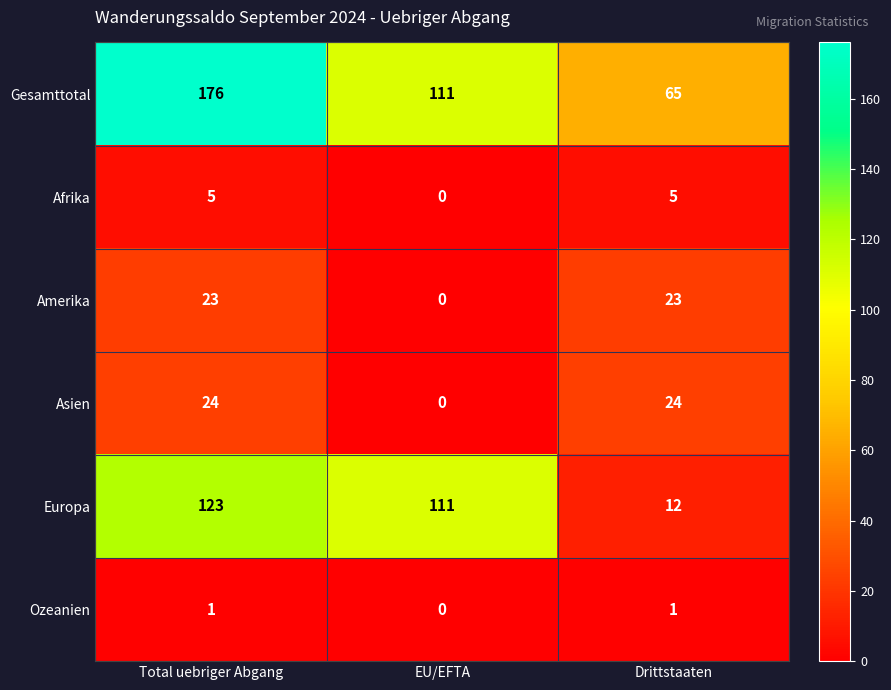

Reading left to right, what are all the values shown in this chart?

Gesamttotal: Total uebriger Abgang=176	EU/EFTA=111	Drittstaaten=65
Afrika: Total uebriger Abgang=5	EU/EFTA=0	Drittstaaten=5
Amerika: Total uebriger Abgang=23	EU/EFTA=0	Drittstaaten=23
Asien: Total uebriger Abgang=24	EU/EFTA=0	Drittstaaten=24
Europa: Total uebriger Abgang=123	EU/EFTA=111	Drittstaaten=12
Ozeanien: Total uebriger Abgang=1	EU/EFTA=0	Drittstaaten=1